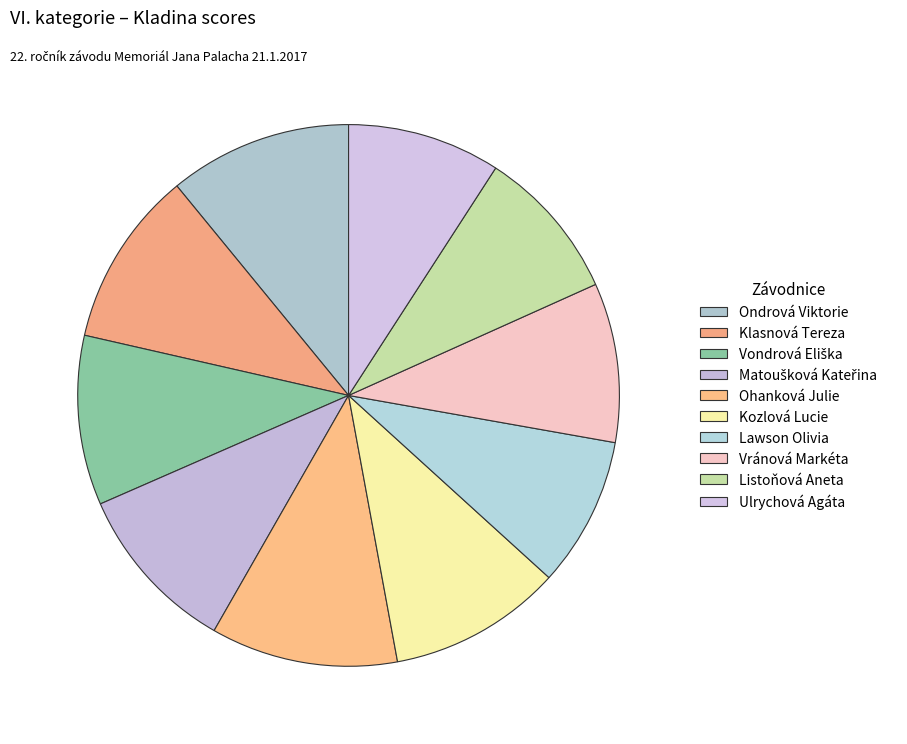

How many segments does this pie chart have?

10